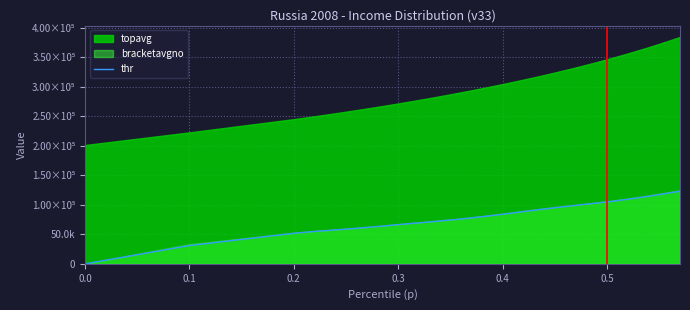

Reading left to right, extract all data points from this chart.

0.0	30960.0	51780.0	53402.3	54837.5	56165.5	57456.6	58768.7	60144.3	61607.4	63159.7	64776.1	66400.0	67965.7	69491.0	71016.0	72577.1	74206.0	75928.4	77762.5	79716.8	81788.1	83959.0	86195.4	88454.0	90695.5	92888.2	95010.1	97051.8	99019.7	100939.7	102861.9	104866.0	107041.0	109394.3	111906.9	114555.5	117312.5	120145.1	123014.4